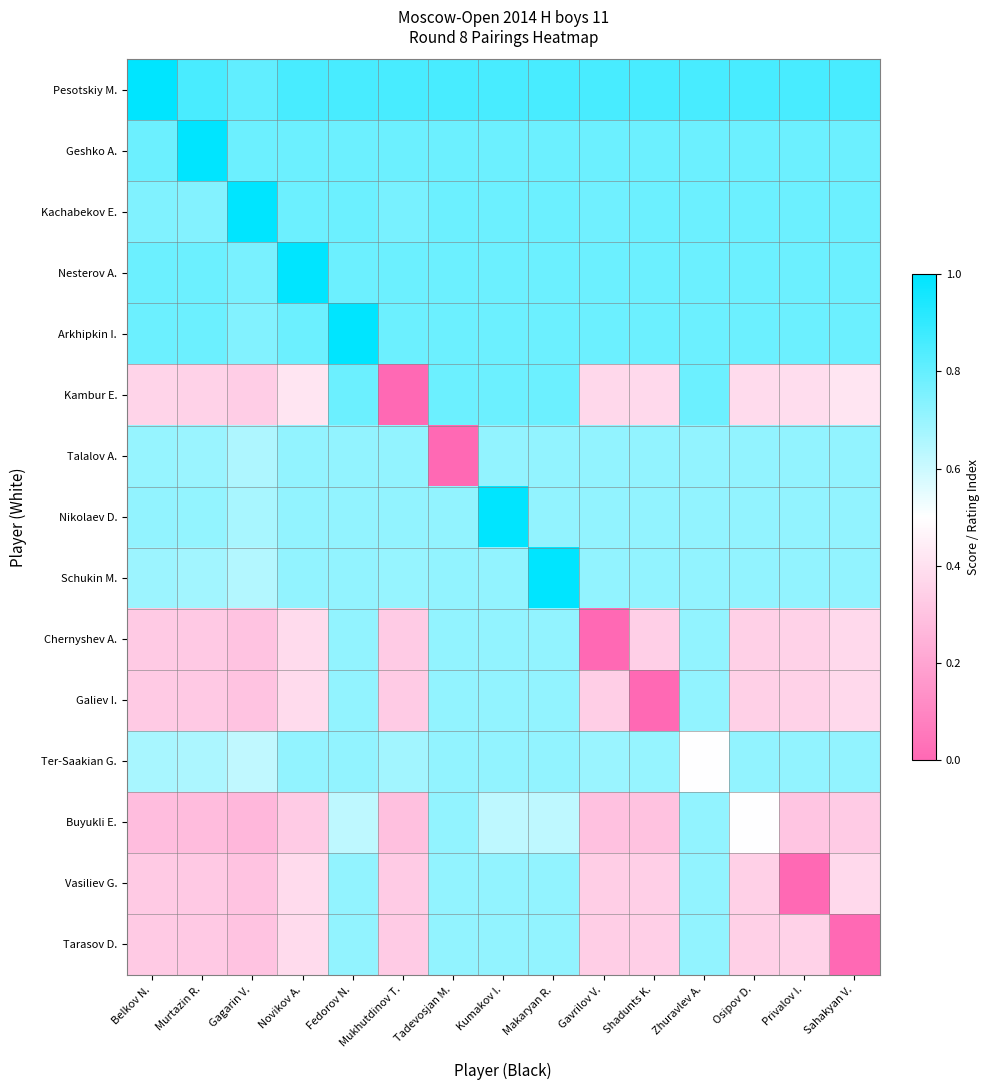

Which series changed the most between Fedorov N. and Osipov D.?

Kambur E.